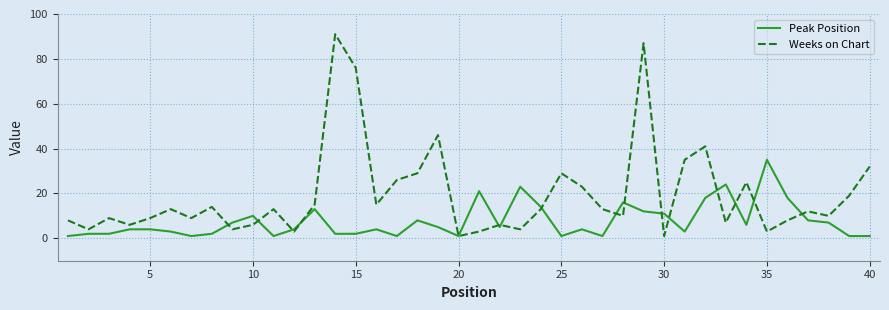

List the series in order of their peak value, lowest first.

Peak Position, Weeks on Chart